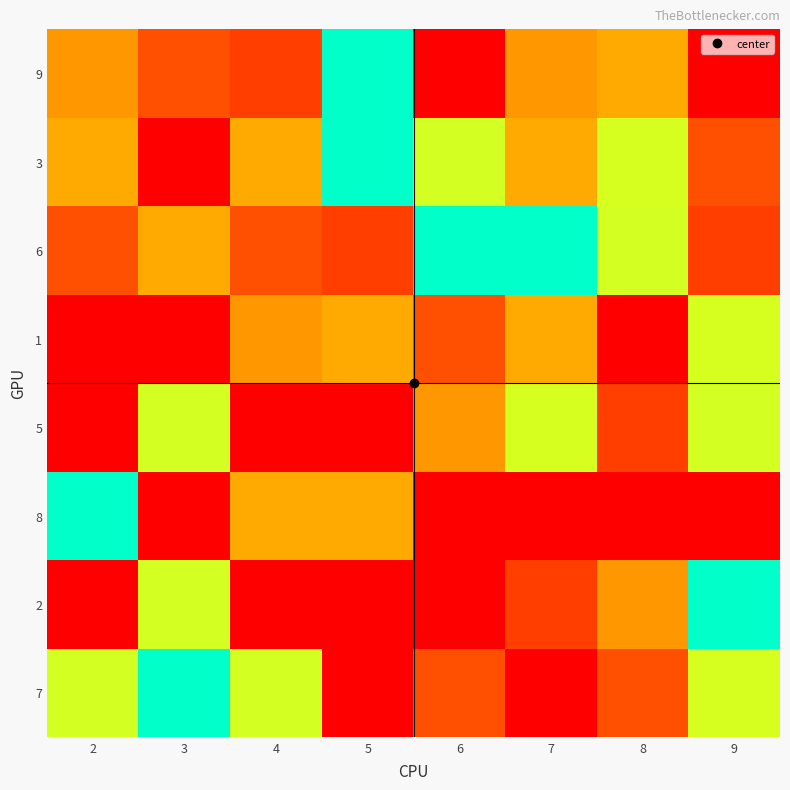

Which has a higher value, 3 or 9?

9